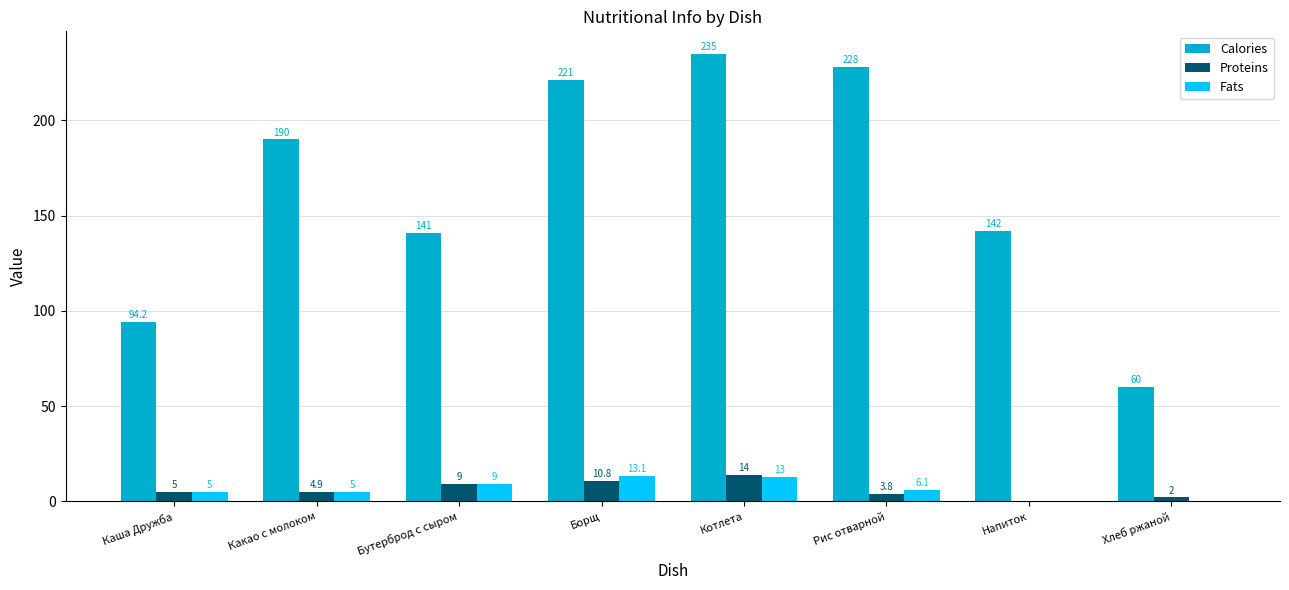

What is the sum of the Fats values at Хлеб ржаной and Какао с молоком?

5.0